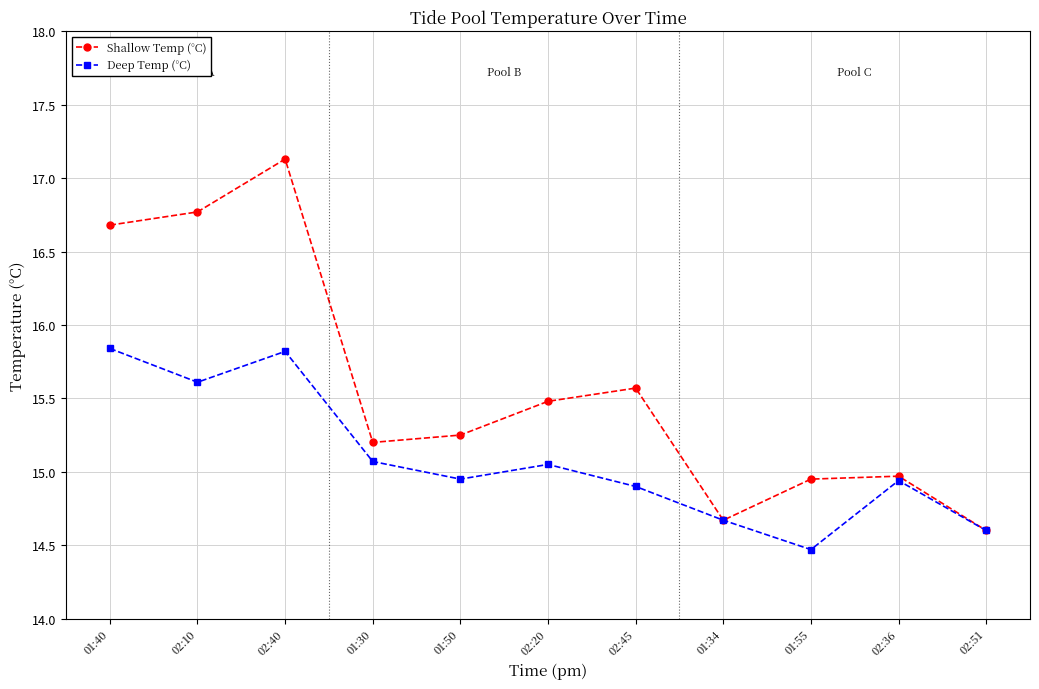

What is the maximum value for Shallow Temp (°C)?

17.1